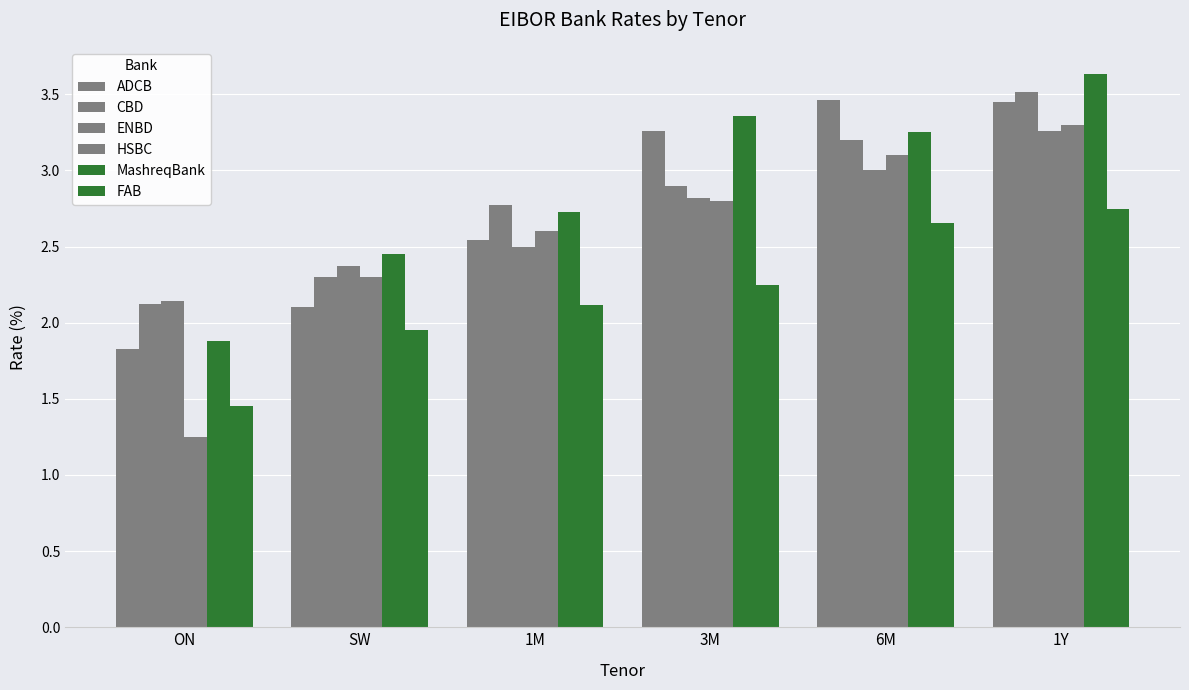

How many groups of bars are there?

6